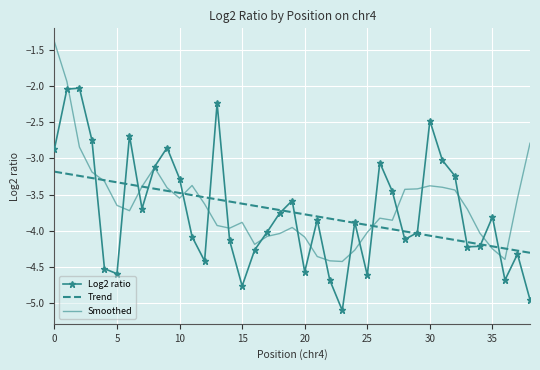

True or false: Trend and Log2 ratio intersect in this chart.

True